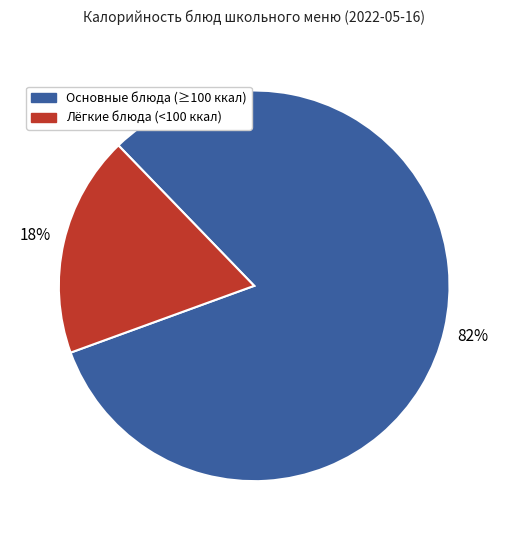

To the nearest percent, what portion does Лёгкие блюда (<100 ккал) represent?

18%